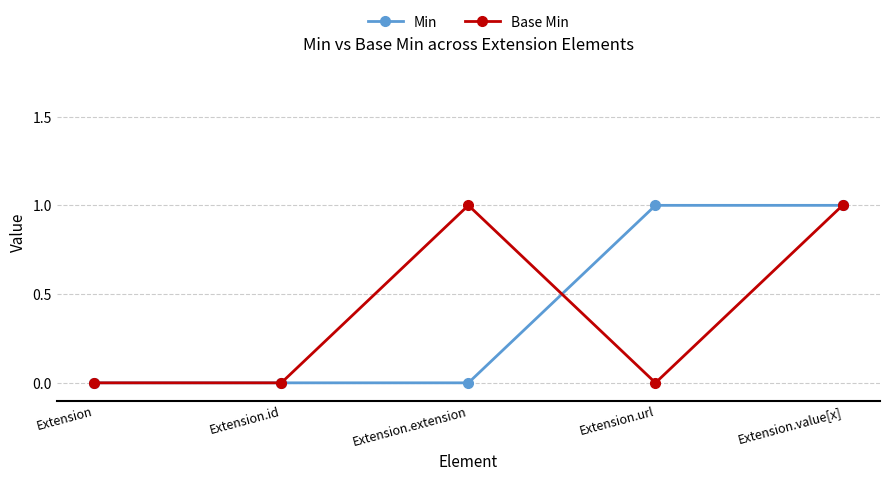

The value of Base Min at Extension.extension is 0. True or false?

False